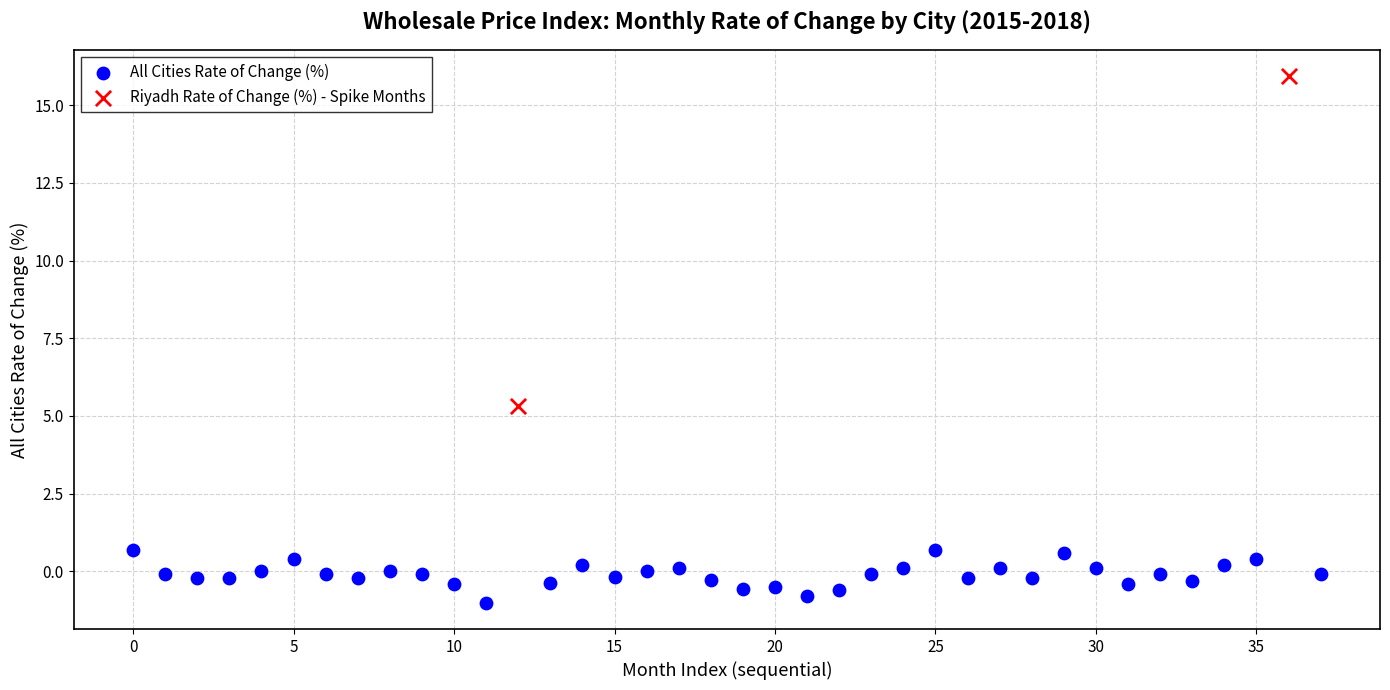

What are all the series names shown in the legend?

All Cities Rate of Change (%), Riyadh Rate of Change (%) - Spike Months